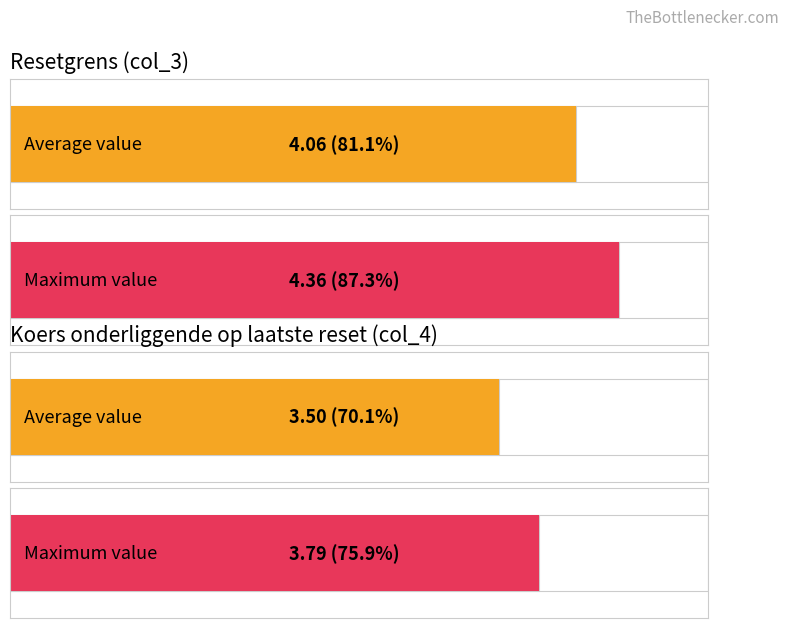

List the series in order of their peak value, lowest first.

Koers onderliggende op laatste reset, Resetgrens